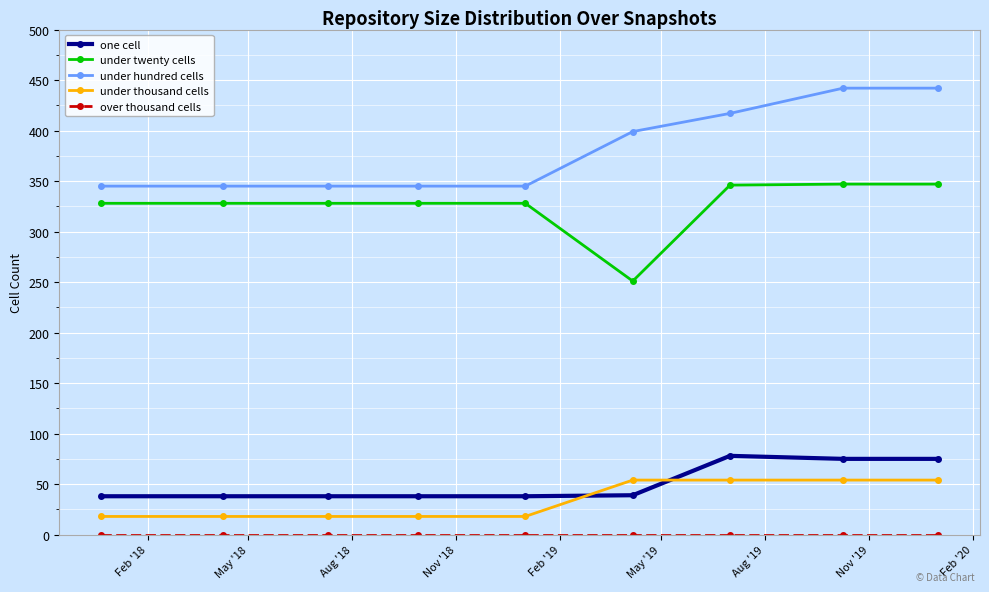

Which series has the largest total across all categories?

under hundred cells